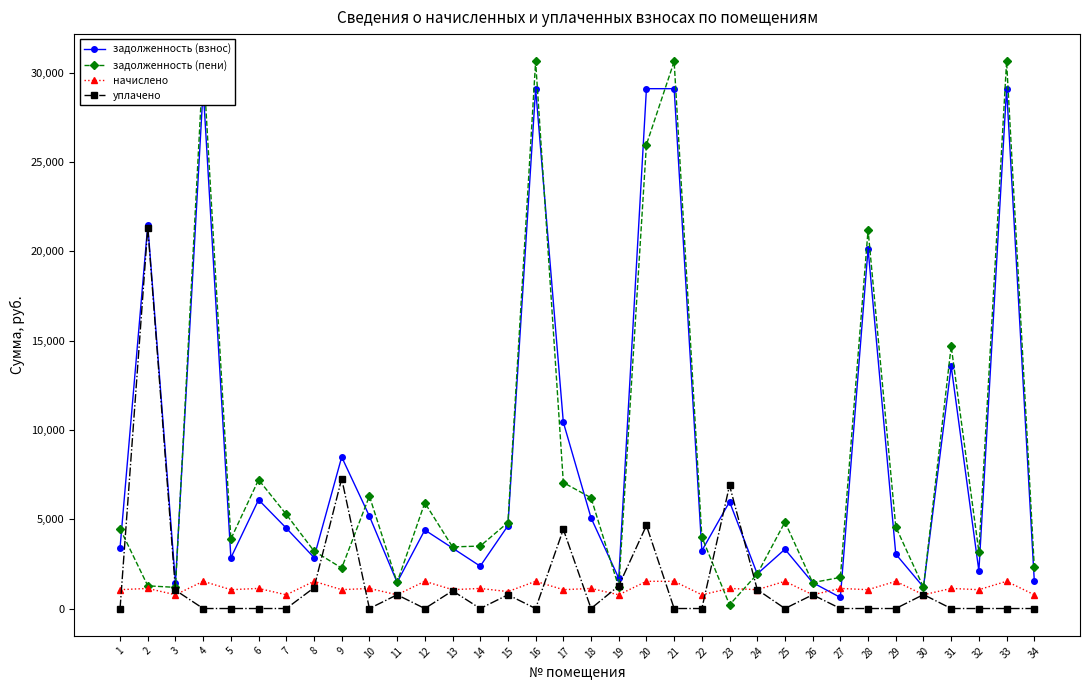

What are all the series names shown in the legend?

задолженность (взнос), задолженность (пени), начислено, уплачено